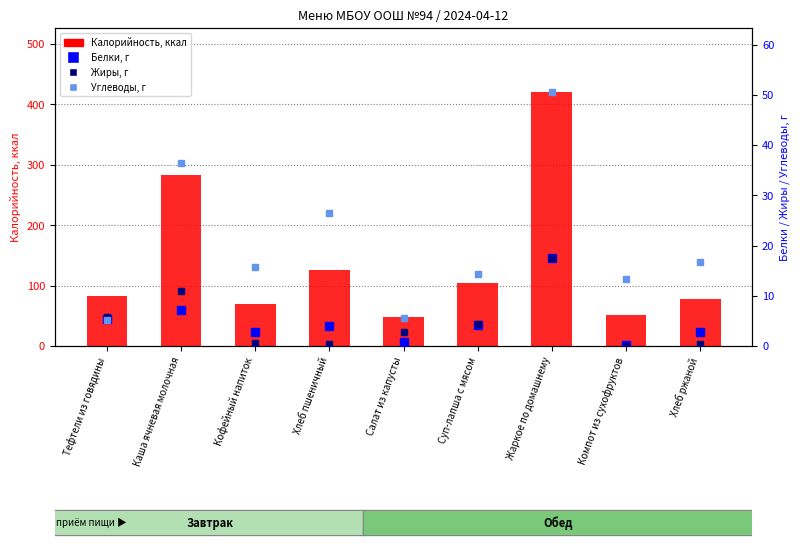

What position from the right is Кофейный напиток?

7